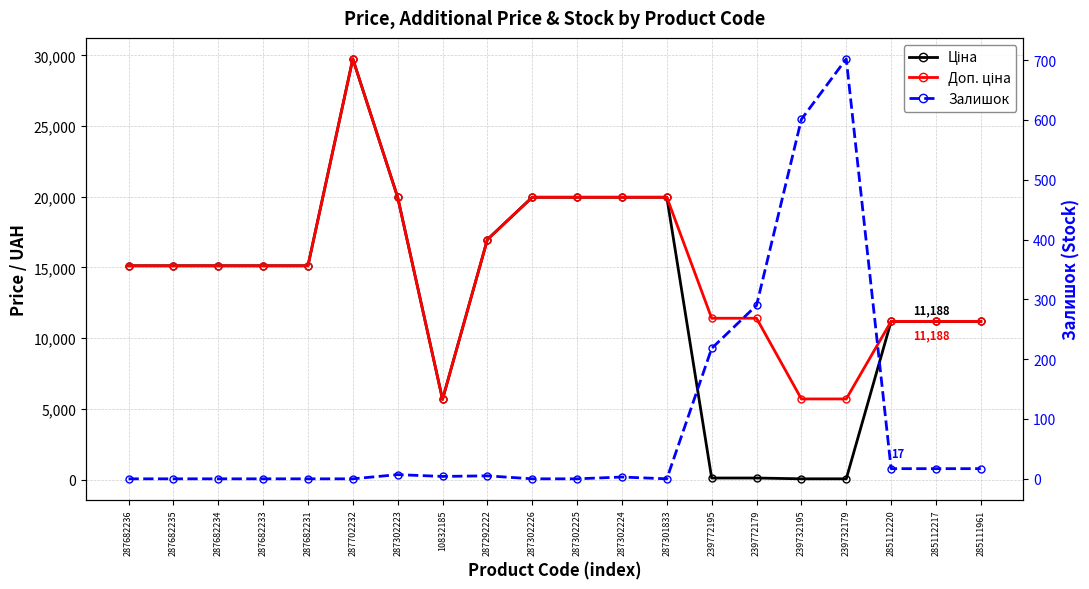

What is the label of the 12th point from the left?

287302224